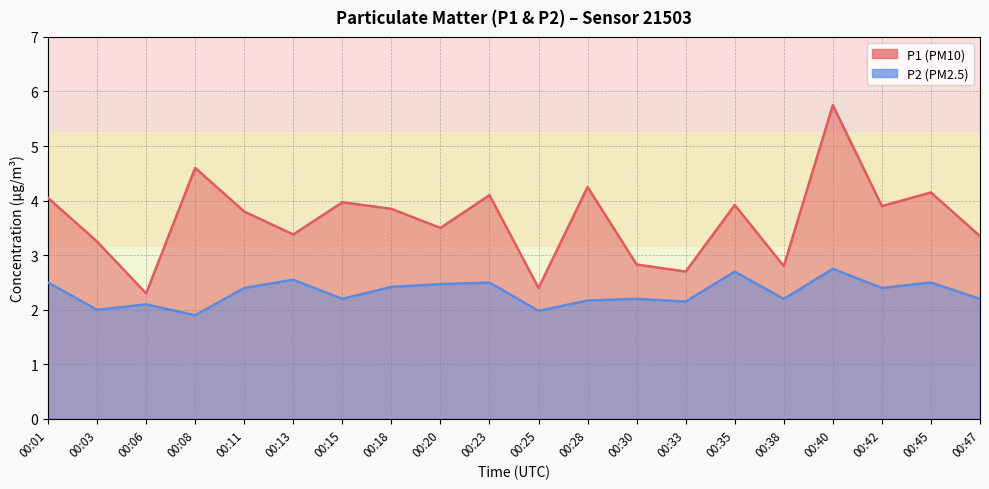

List the series in order of their peak value, lowest first.

P2, P1